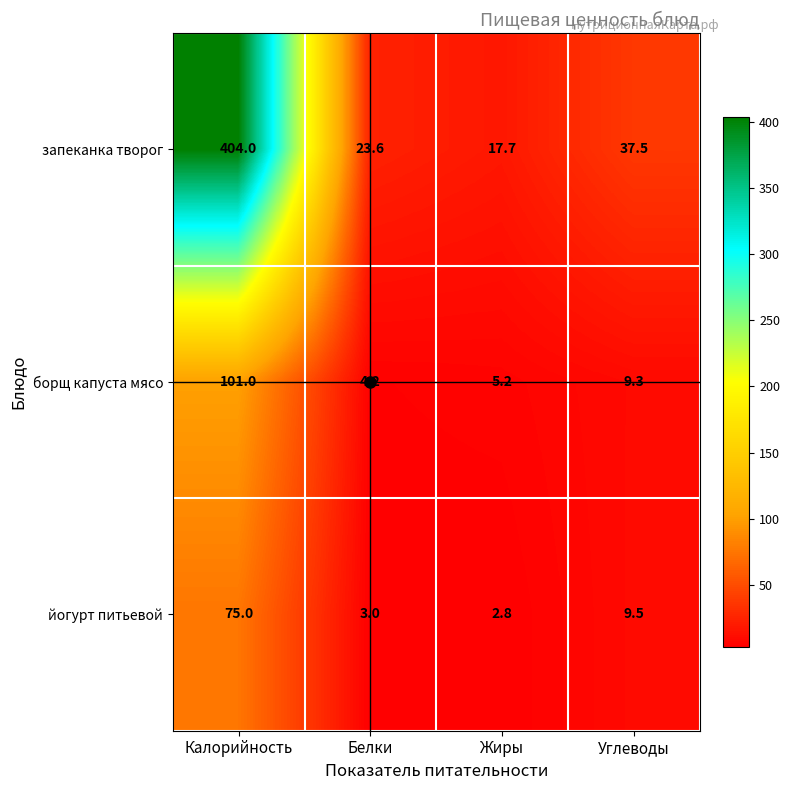

What is the sum of all запеканка творог values?

482.8